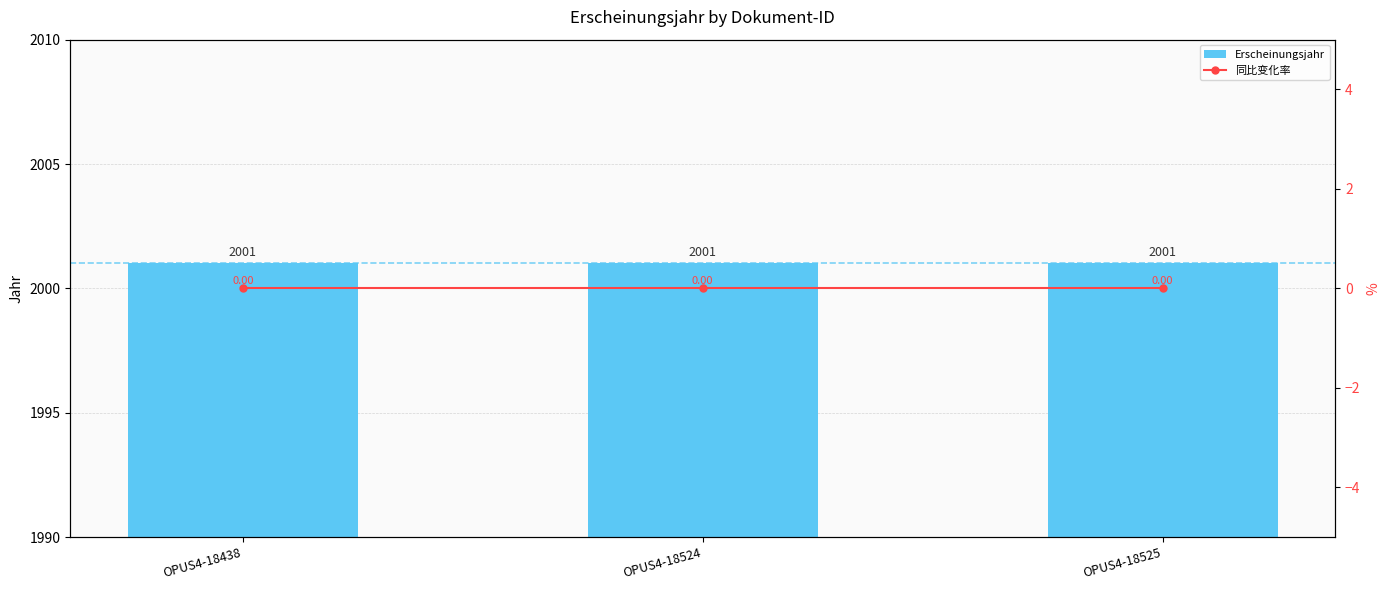

Does the chart contain any negative values?

No